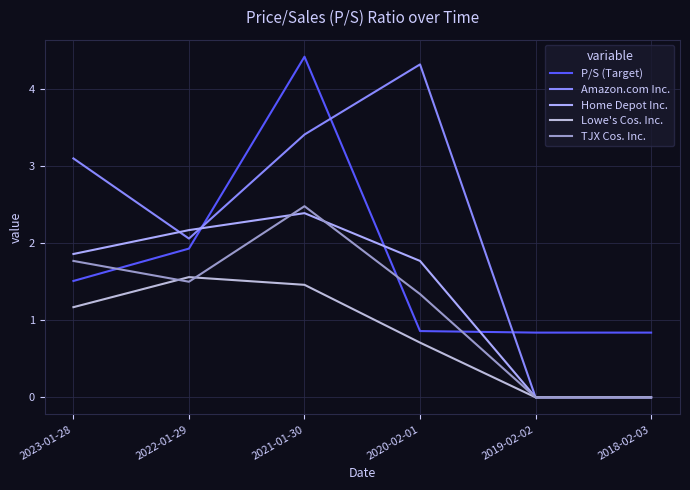

Read the Lowe's Cos. Inc. value at 2022-01-29.

1.6